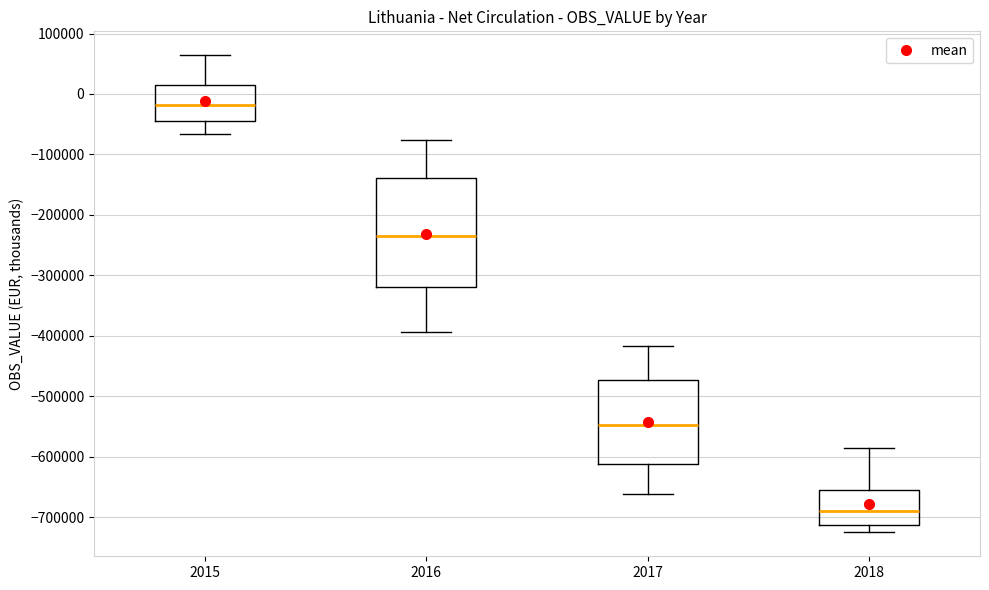

Which box is the tallest, from its lower edge to its upper edge?

2016